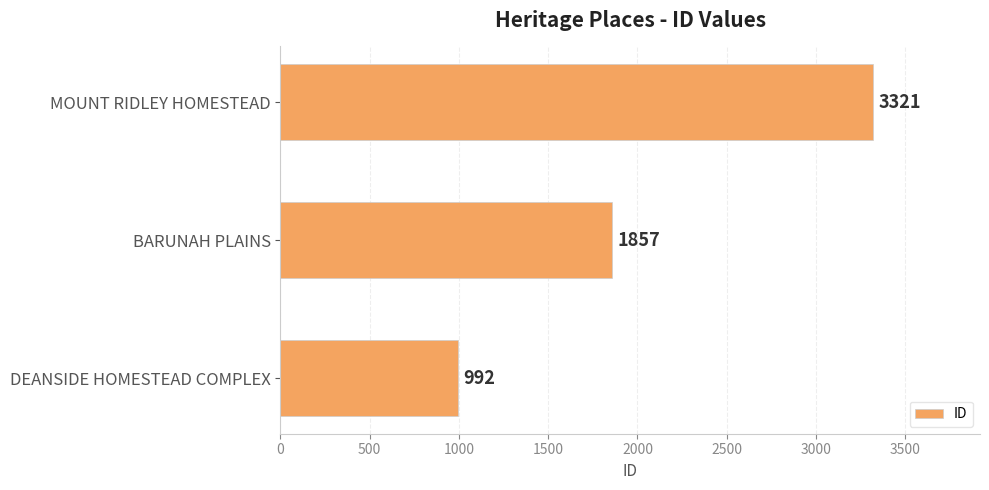

What is the greatest value displayed?

3321